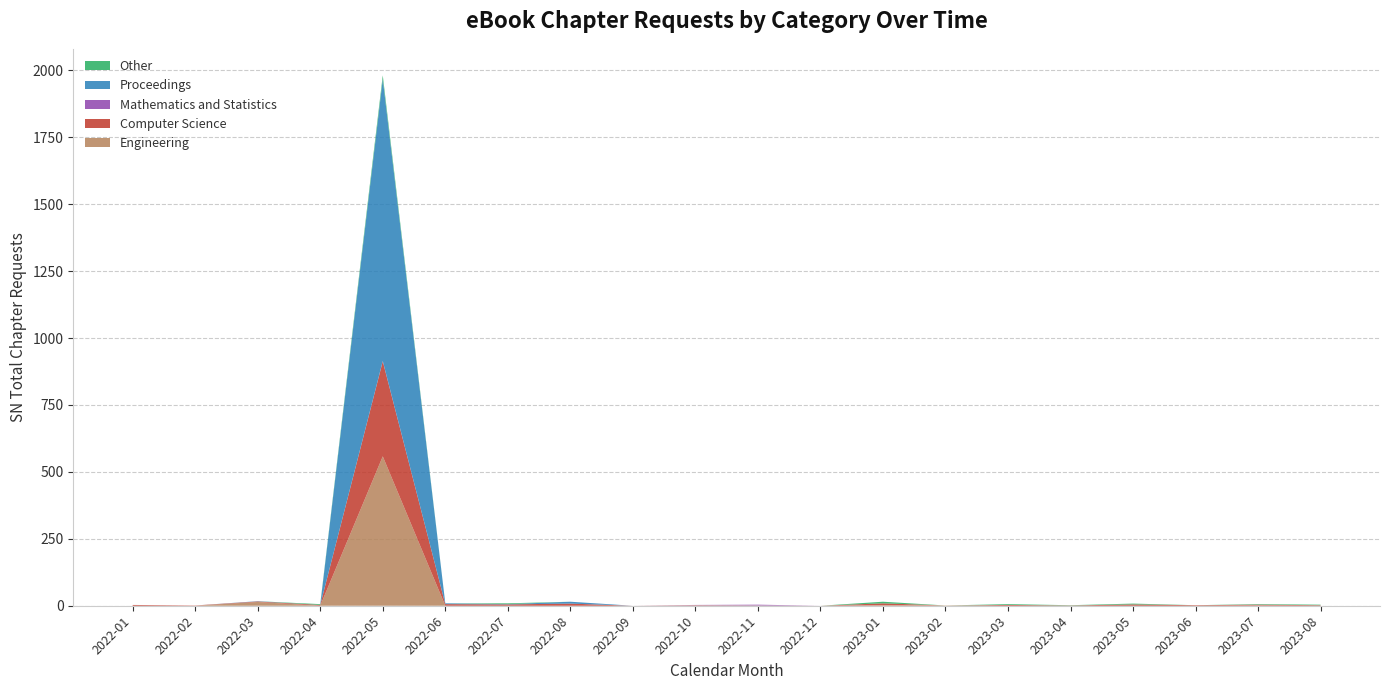

Reading left to right, list all the values displayed in this chart.

Engineering: 2022-01=0	2022-02=0	2022-03=14	2022-04=0	2022-05=558	2022-06=0	2022-07=0	2022-08=0	2022-09=0	2022-10=1	2022-11=1	2022-12=0	2023-01=2	2023-02=1	2023-03=0	2023-04=0	2023-05=0	2023-06=0	2023-07=1	2023-08=0
Computer Science: 2022-01=3	2022-02=1	2022-03=2	2022-04=3	2022-05=355	2022-06=6	2022-07=5	2022-08=8	2022-09=0	2022-10=1	2022-11=0	2022-12=0	2023-01=7	2023-02=0	2023-03=3	2023-04=1	2023-05=5	2023-06=2	2023-07=3	2023-08=2
Mathematics and Statistics: 2022-01=0	2022-02=0	2022-03=0	2022-04=0	2022-05=1	2022-06=0	2022-07=0	2022-08=0	2022-09=0	2022-10=1	2022-11=3	2022-12=0	2023-01=0	2023-02=0	2023-03=0	2023-04=0	2023-05=0	2023-06=0	2023-07=0	2023-08=0
Proceedings: 2022-01=0	2022-02=0	2022-03=1	2022-04=0	2022-05=1053	2022-06=3	2022-07=1	2022-08=7	2022-09=0	2022-10=0	2022-11=0	2022-12=0	2023-01=0	2023-02=0	2023-03=0	2023-04=0	2023-05=0	2023-06=0	2023-07=0	2023-08=0
Other: 2022-01=0	2022-02=0	2022-03=0	2022-04=3	2022-05=14	2022-06=0	2022-07=3	2022-08=0	2022-09=0	2022-10=0	2022-11=0	2022-12=0	2023-01=6	2023-02=0	2023-03=3	2023-04=1	2023-05=3	2023-06=0	2023-07=2	2023-08=2